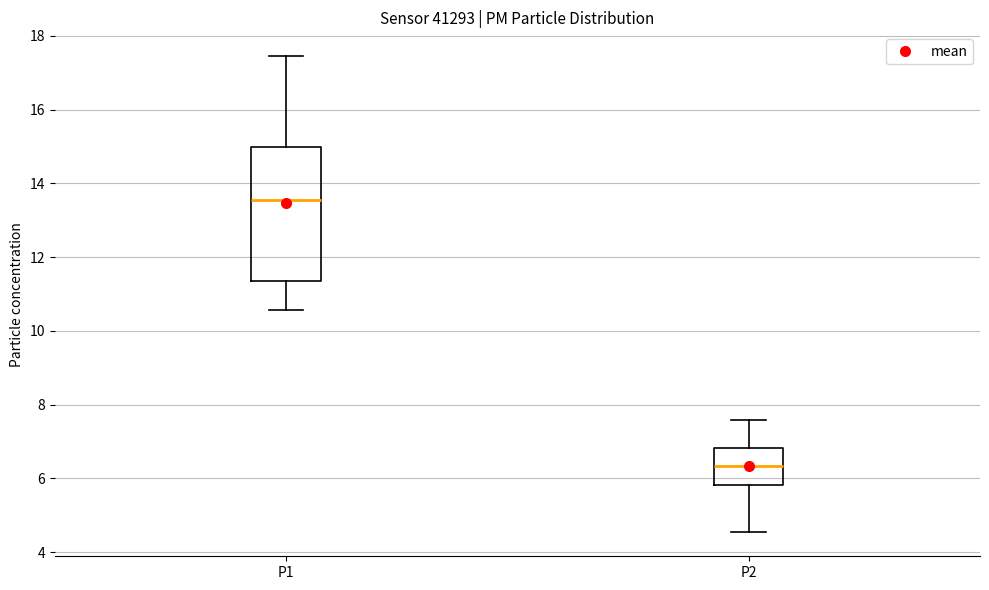

Which box has the highest median line?

P1